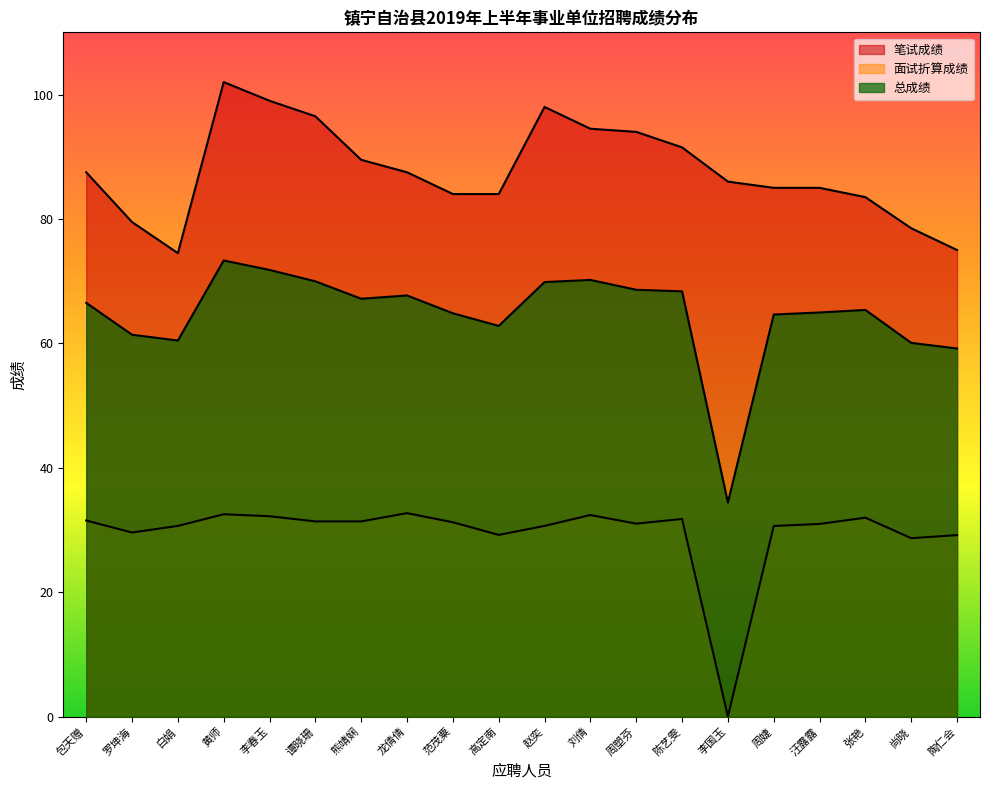

The 总成绩 series shows 21.0 at 龙倩倩. True or false?

False